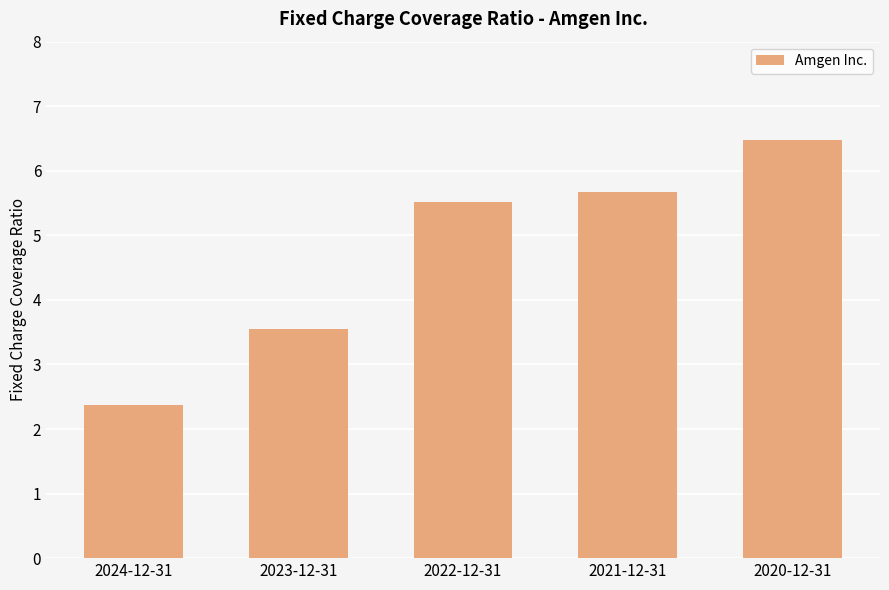

List the labels in order of value, smallest first.

2024-12-31, 2023-12-31, 2022-12-31, 2021-12-31, 2020-12-31